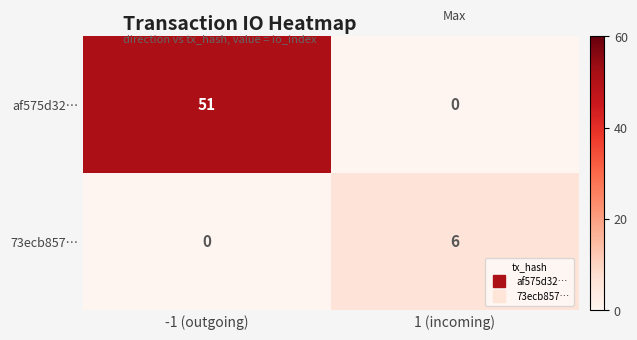

At which category is the sum across all series the highest?

-1 (outgoing)